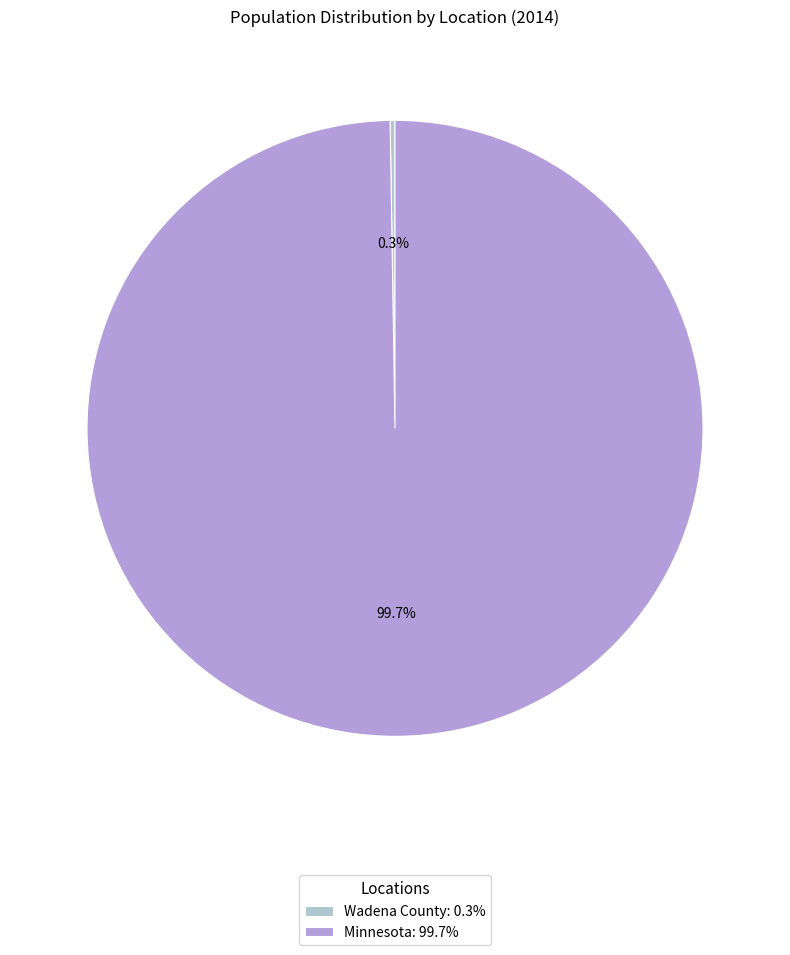

Is it true that Minnesota is 100% of the pie?

True